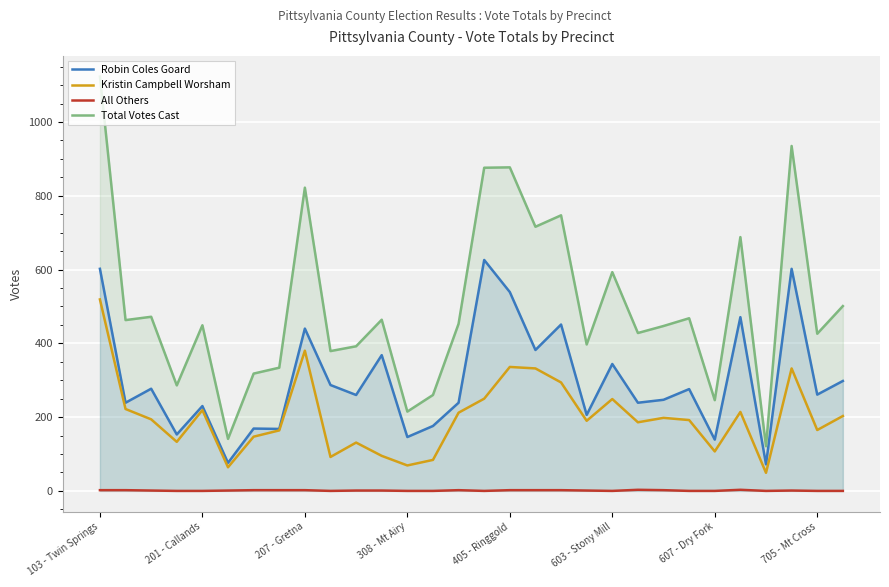

True or false: All Others and Robin Coles Goard cross at least once.

False